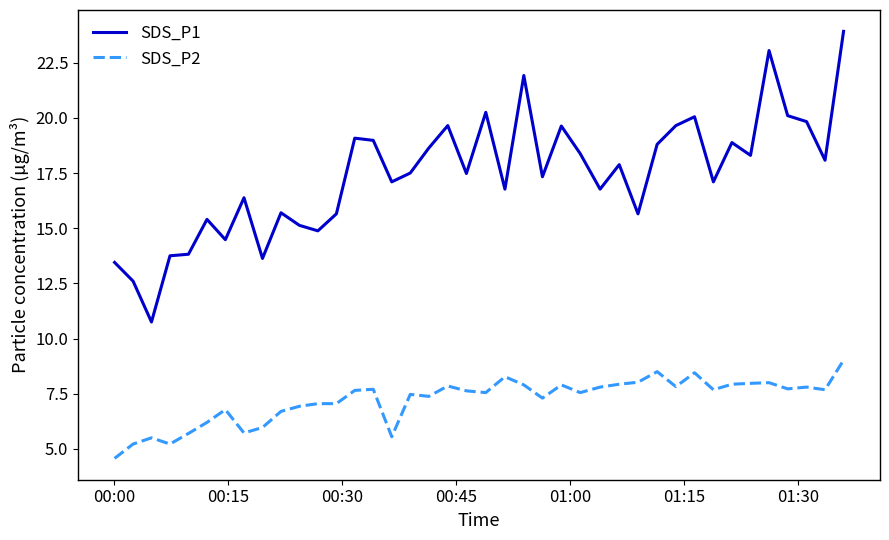

Which series has the largest total across all categories?

SDS_P1